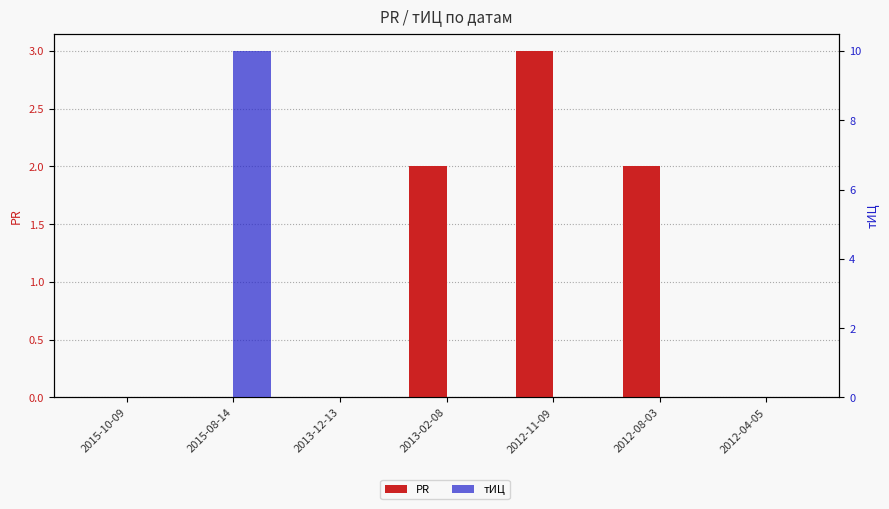

The PR series shows 0 at 2012-04-05. True or false?

True